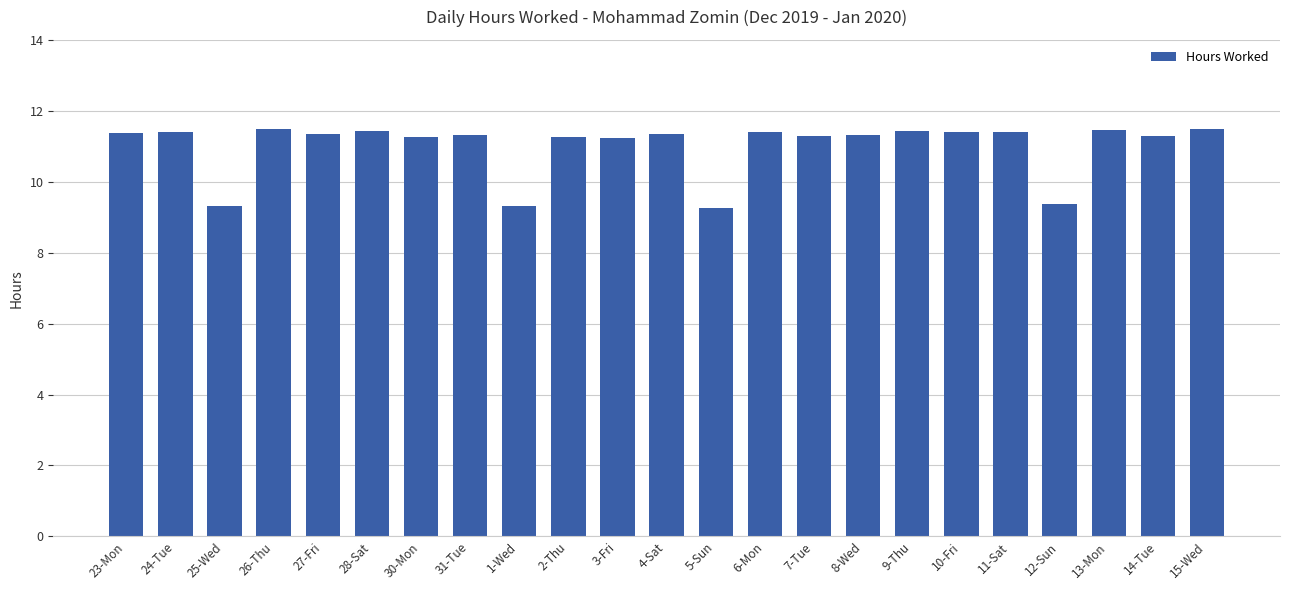

What is the value of the 19th bar from the left?

11.4